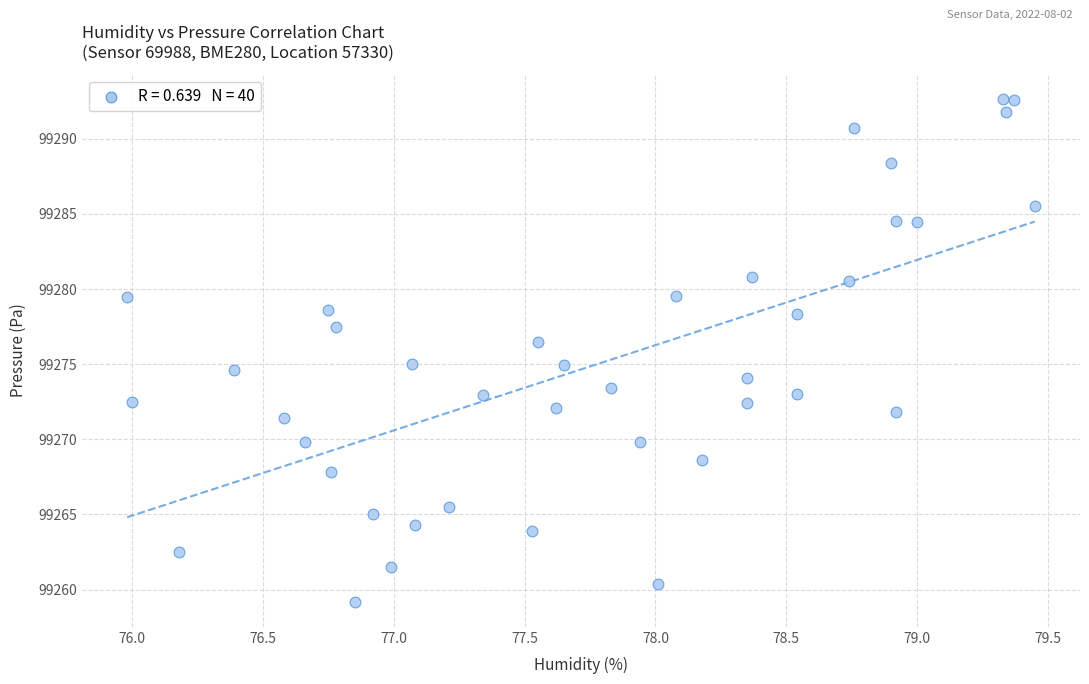

What is the range of X values (max minus min)?

3.5